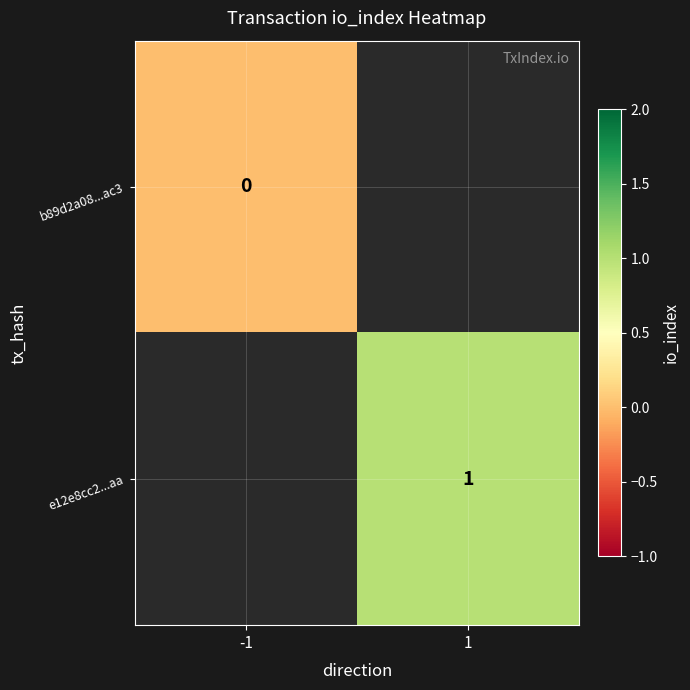

Is it true that e12e8cc2...aa equals 1 at 1?

True